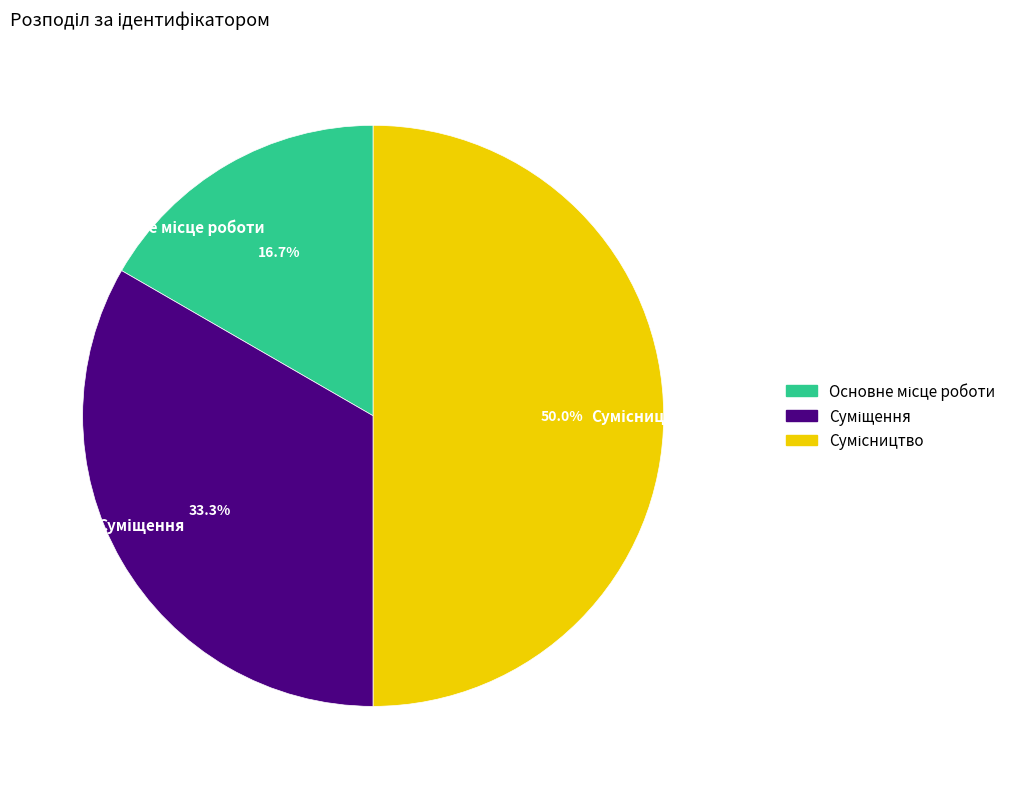

Rank the categories by value from lowest to highest.

Основне місце роботи, Суміщення, Сумісництво